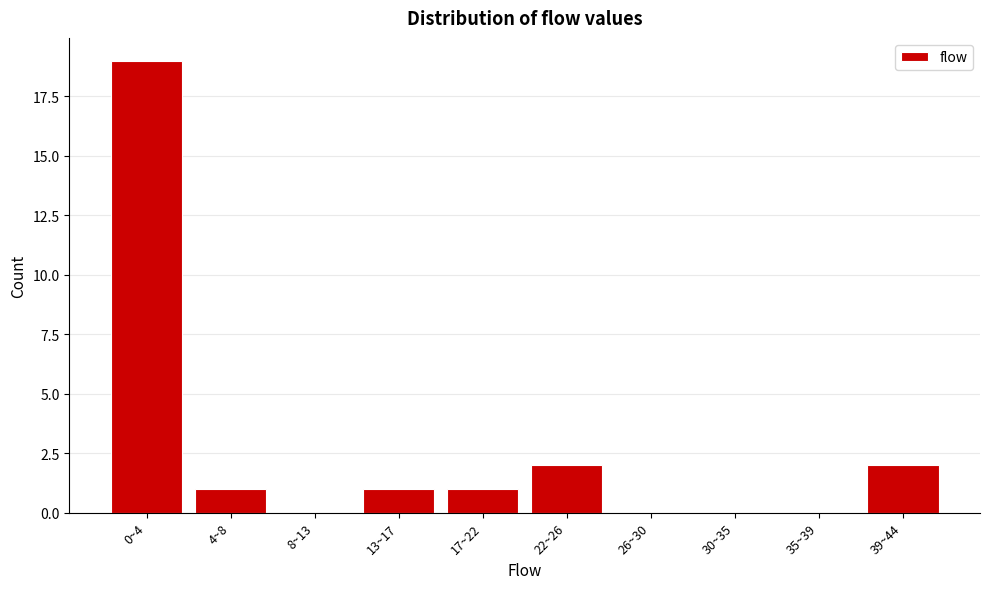

Reading left to right, transcribe all the data shown in this chart.

0~4=19	4~8=1	8~13=0	13~17=1	17~22=1	22~26=2	26~30=0	30~35=0	35~39=0	39~44=2